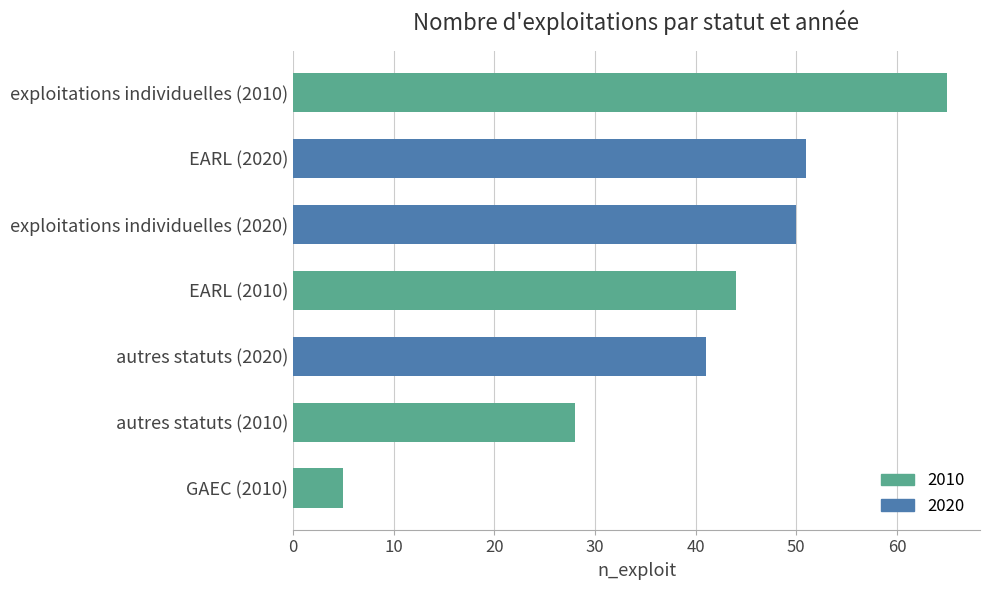

Approximately how many times larger is the value at EARL (2020) compared to exploitations individuelles (2020)?

1.0